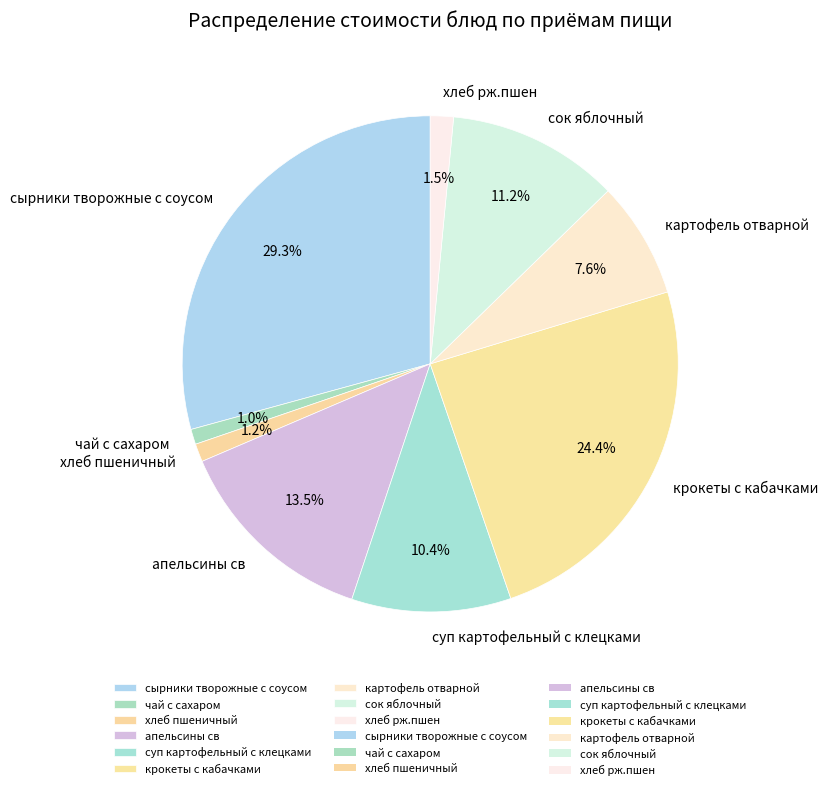

What is the largest slice in the pie chart?

сырники творожные с соусом